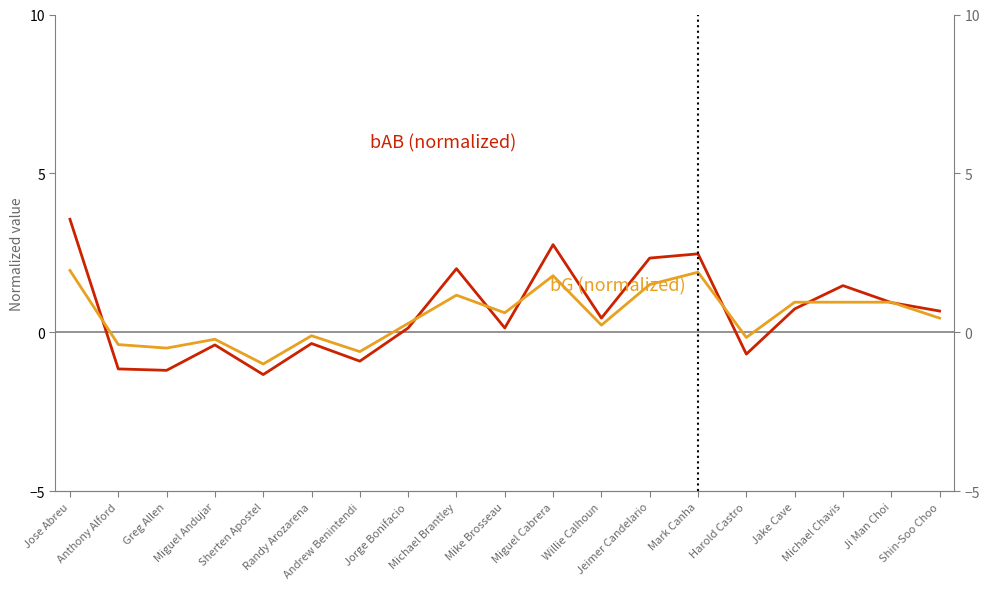

What is the label of the 14th point from the left?

Mark Canha